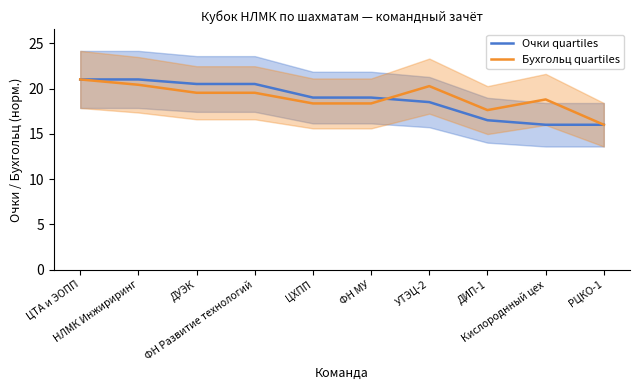

Which category has the lowest value across all series?

Кислороднный цех